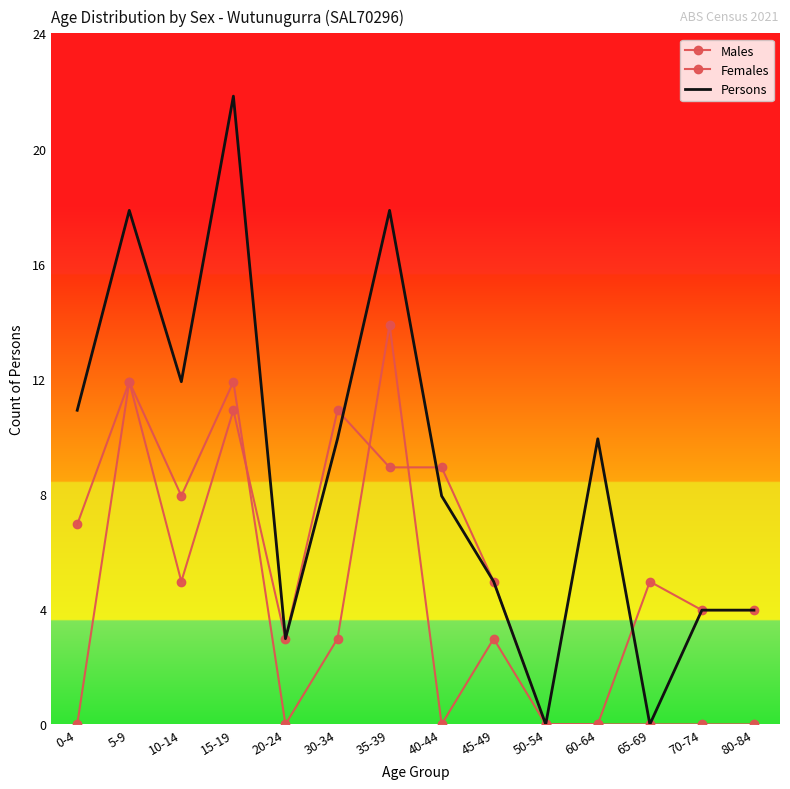

Reading left to right, list all the values displayed in this chart.

Males: 0-4=7	5-9=12	10-14=5	15-19=11	20-24=3	30-34=11	35-39=9	40-44=9	45-49=5	50-54=0	60-64=0	65-69=0	70-74=0	80-84=0
Females: 0-4=0	5-9=12	10-14=8	15-19=12	20-24=0	30-34=3	35-39=14	40-44=0	45-49=3	50-54=0	60-64=0	65-69=5	70-74=4	80-84=4
Persons: 0-4=11	5-9=18	10-14=12	15-19=22	20-24=3	30-34=10	35-39=18	40-44=8	45-49=5	50-54=0	60-64=10	65-69=0	70-74=4	80-84=4